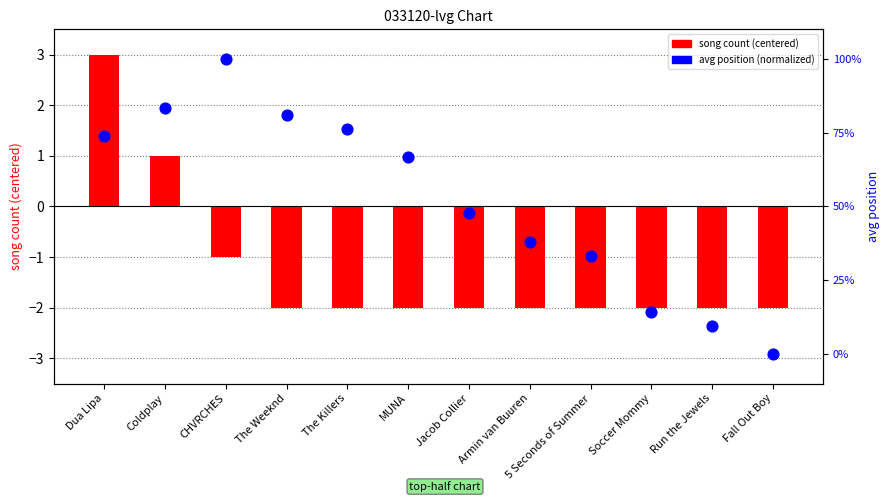

Which series has the widest spread of Y values?

song count (centered)